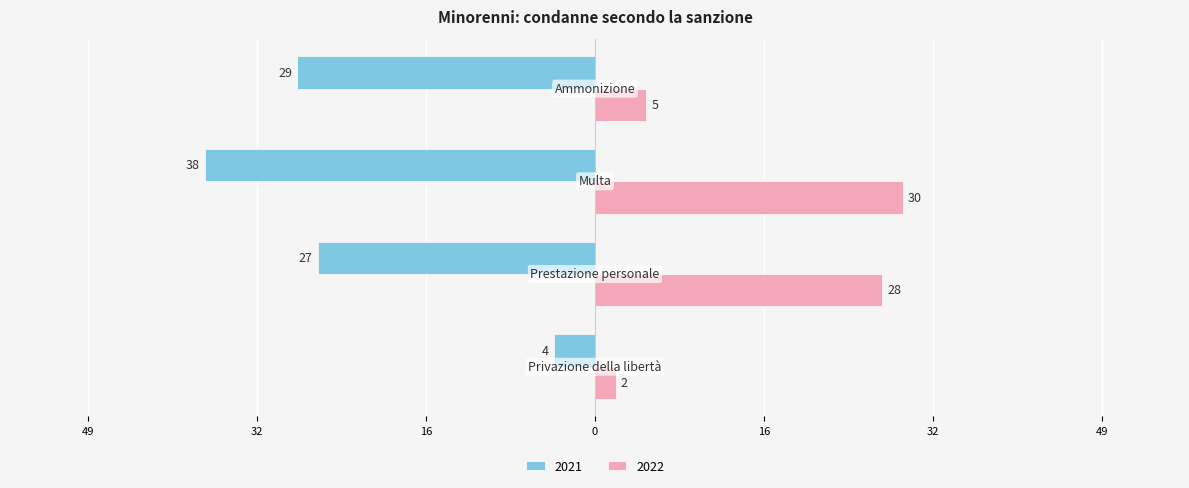

What are all the series names shown in the legend?

2021, 2022